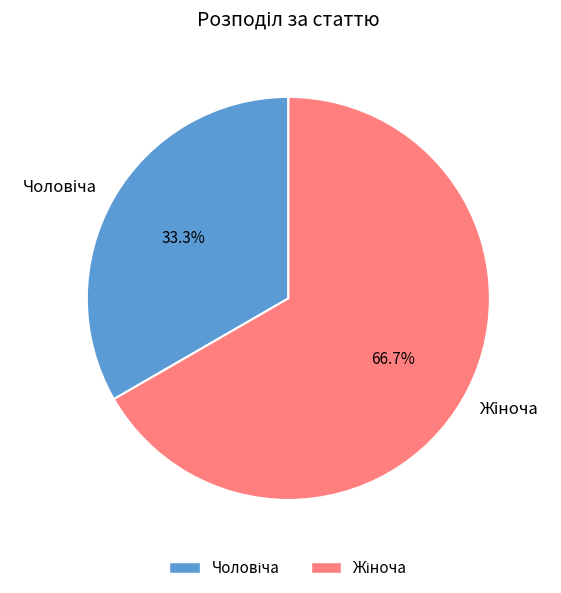

Does any single category account for the majority?

Yes